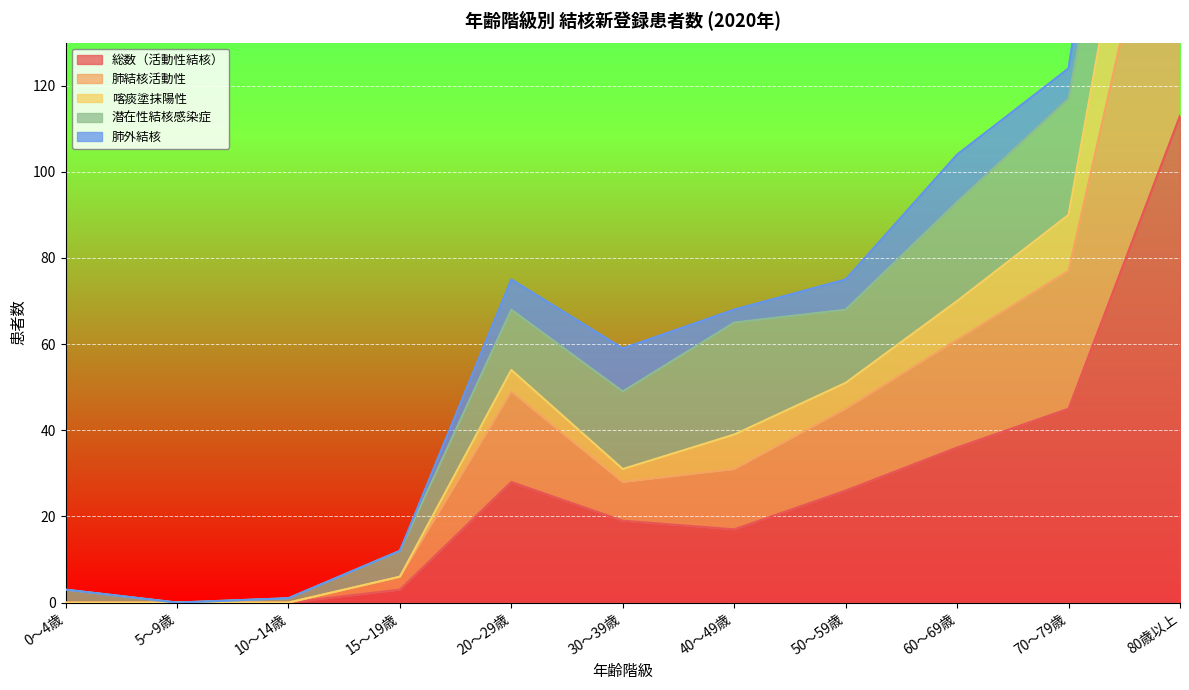

True or false: 総数（活動性結核） has a value of 77 at 80歳以上.

False